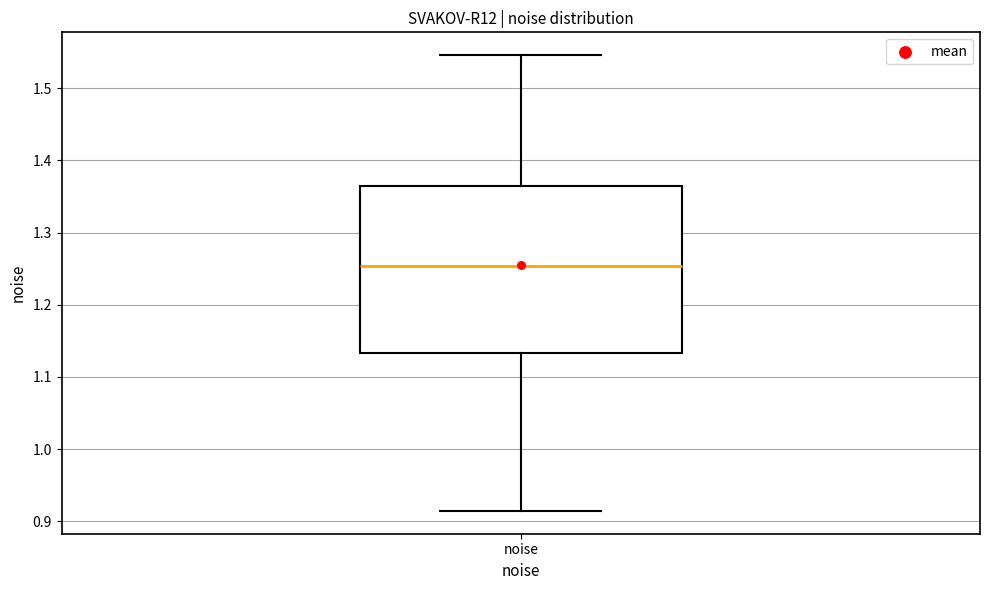

Read this box plot against the y-axis: the position of the median line, the range covered by the box, and the ends of both whiskers. The values are not printed on the chart, so give them approximately, as read against the axis.

median 1.25, box 1.13 to 1.36, whiskers 0.91 to 1.55